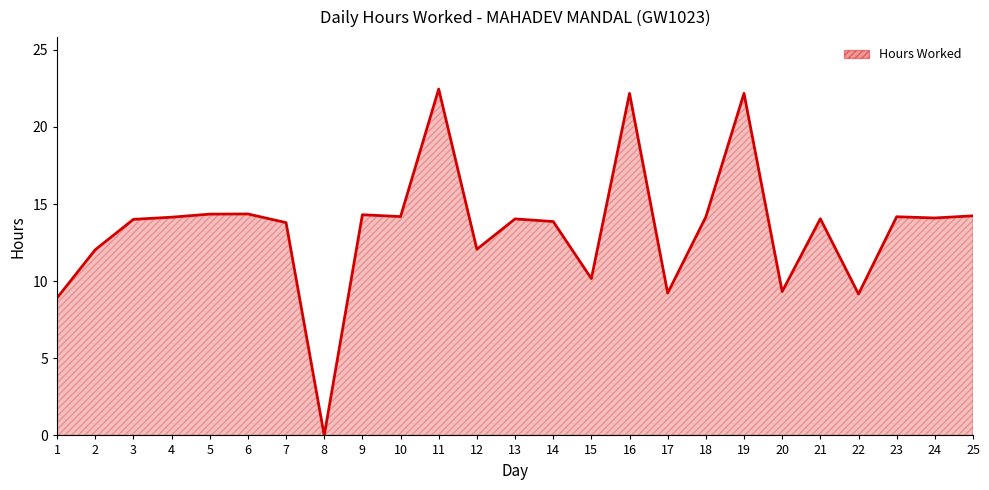

What is the difference between the maximum and minimum values?

22.5